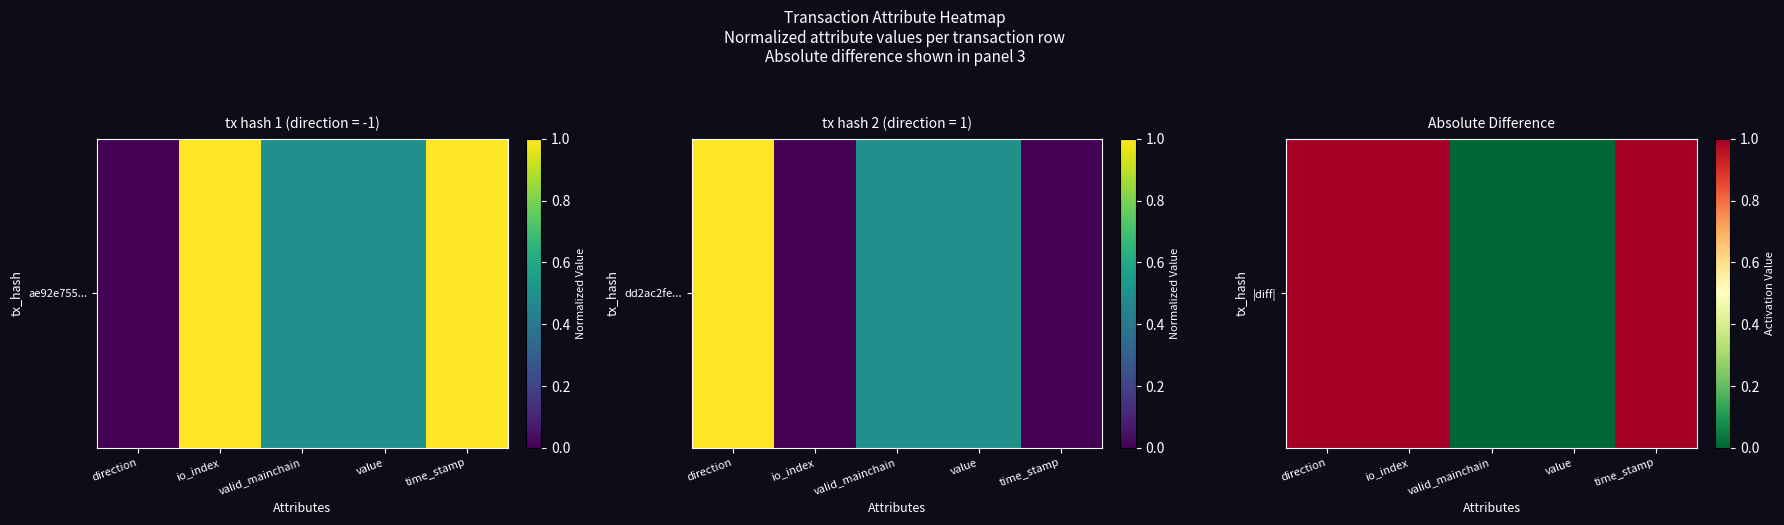

What is the change in value from value to time_stamp?

+1